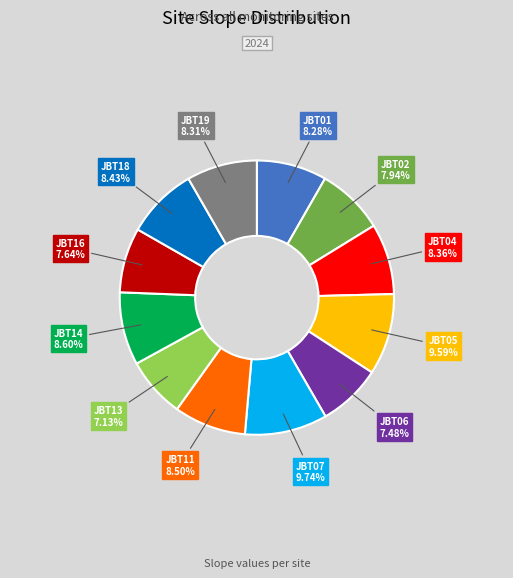

Approximately how many times larger is the value at JBT07 compared to JBT02?

1.2